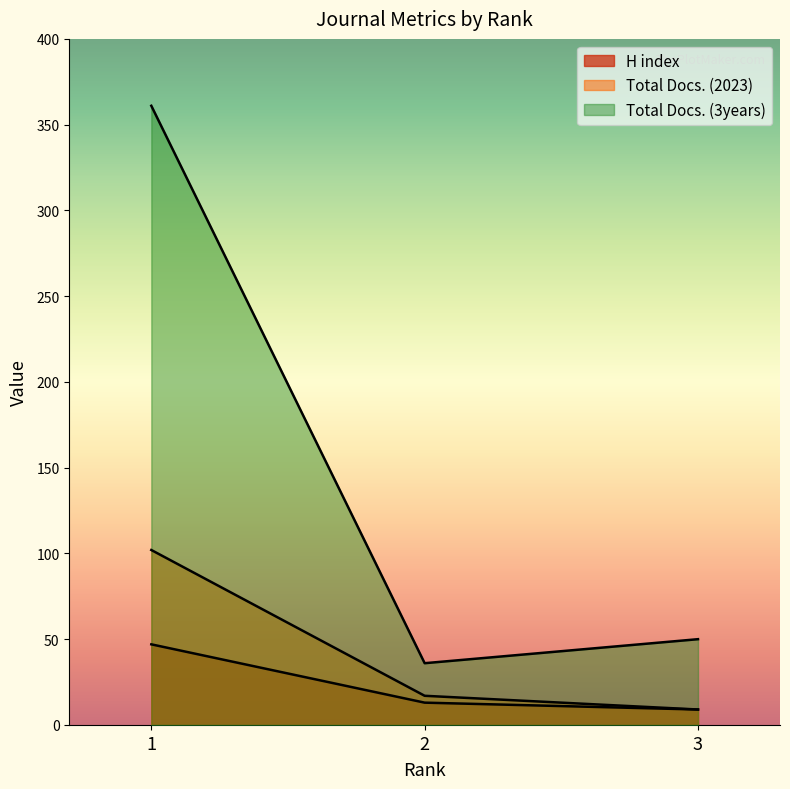

Which label corresponds to the largest value in the chart?

1